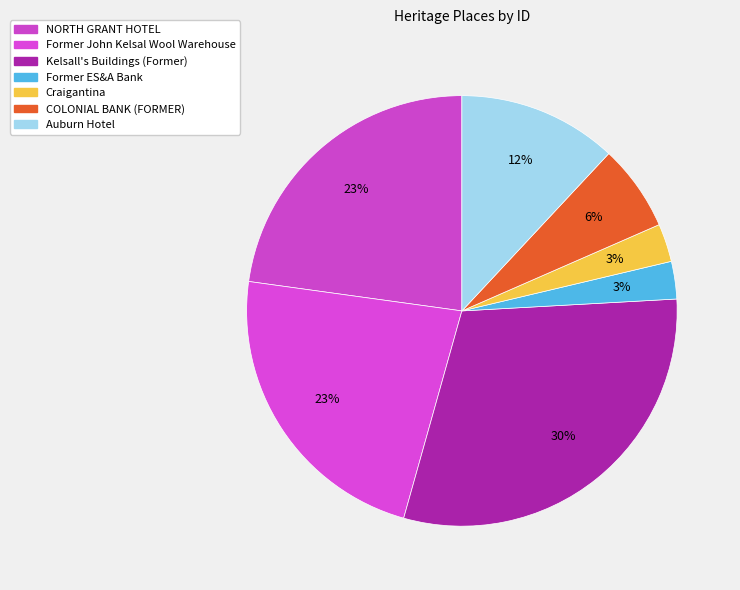

To the nearest percent, what portion does Craigantina represent?

3%